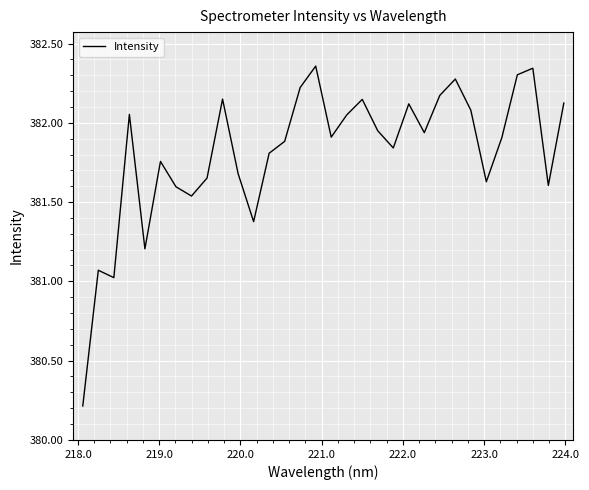

What is the difference between the maximum and minimum values?

2.1